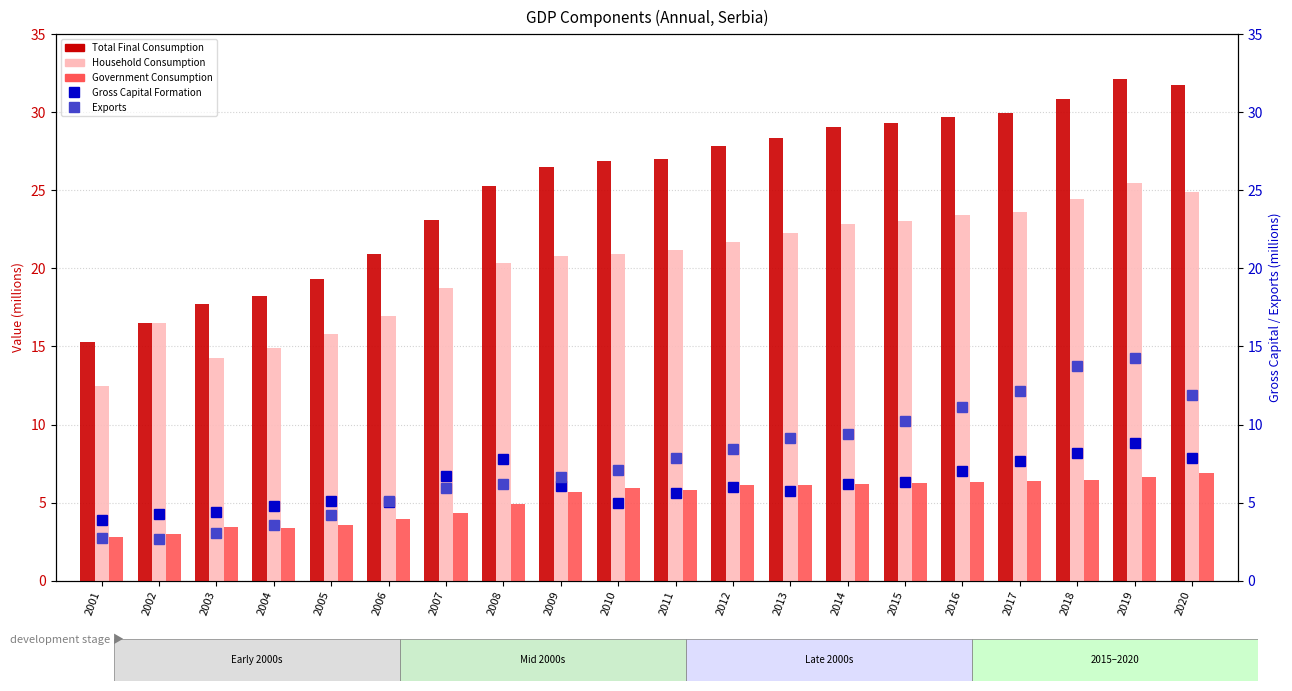

What is the difference between the highest and lowest values at 2009?

20.8